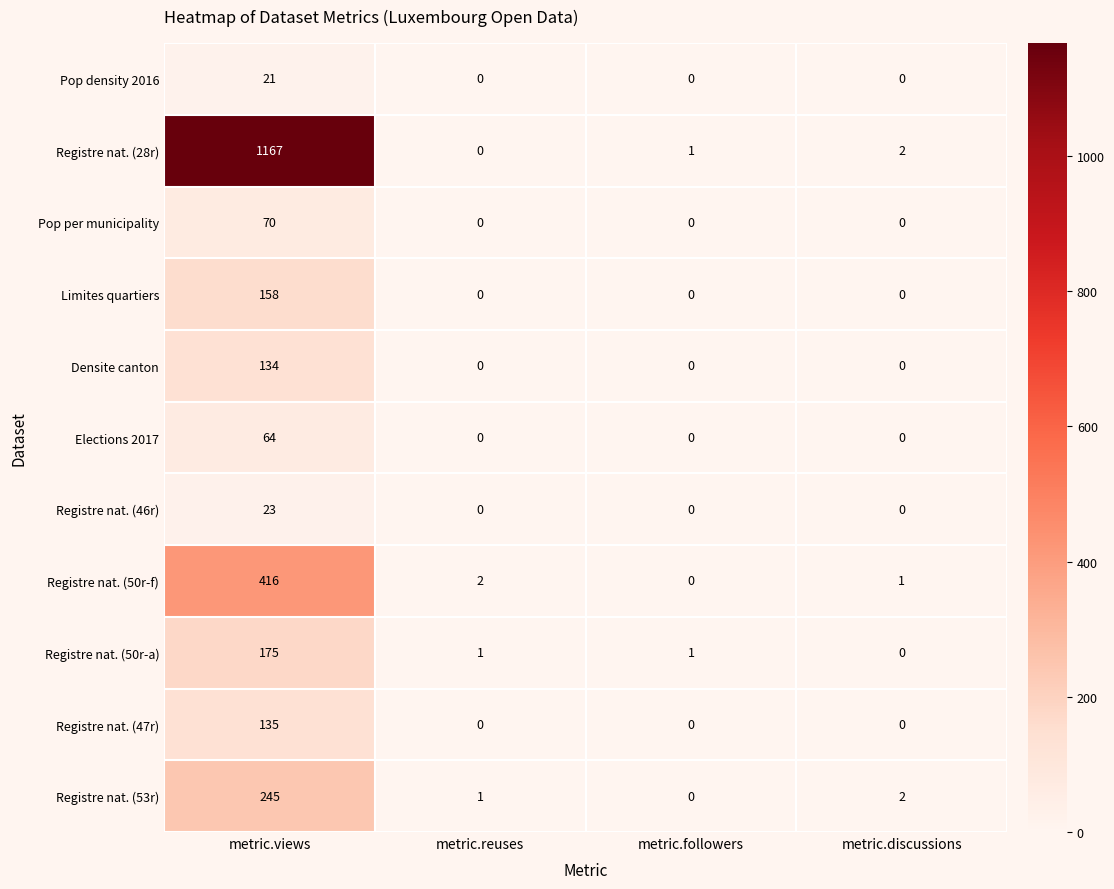

What is the total value across all series at metric.discussions?

5